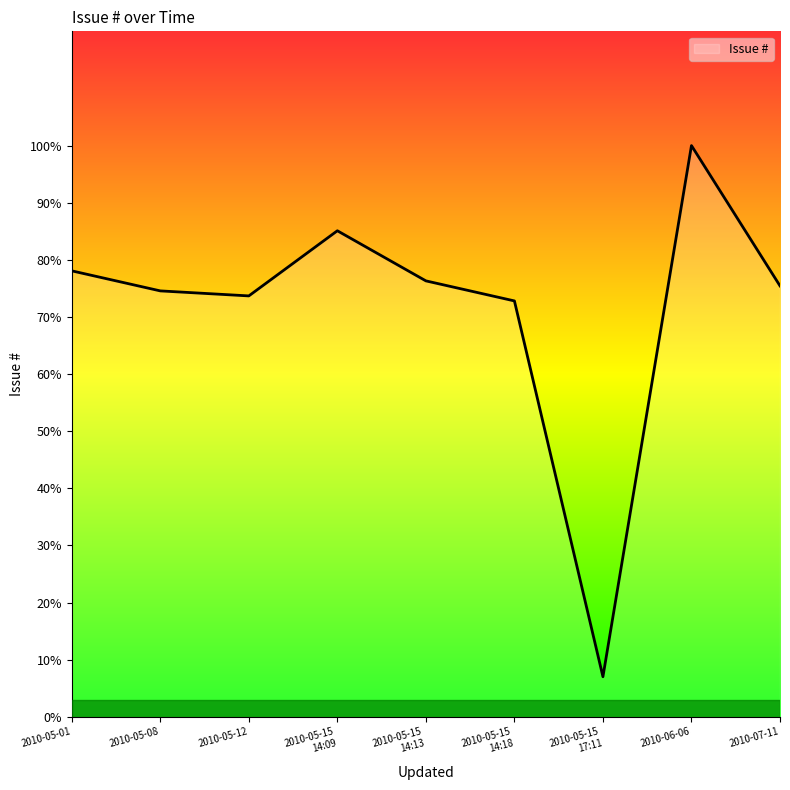

What position from the right is 2010-05-12?

7